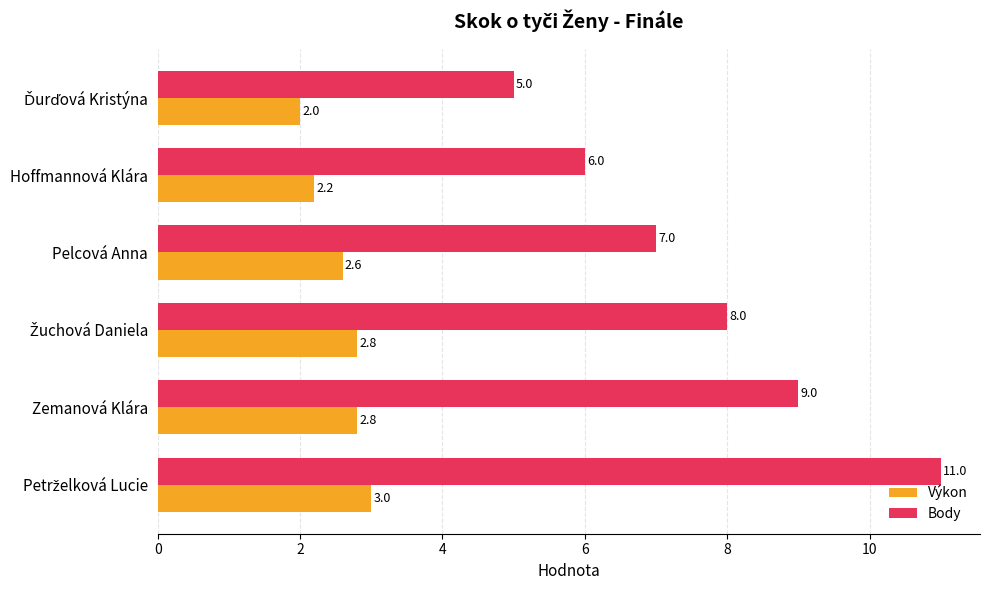

Which series has the widest spread of values?

Body